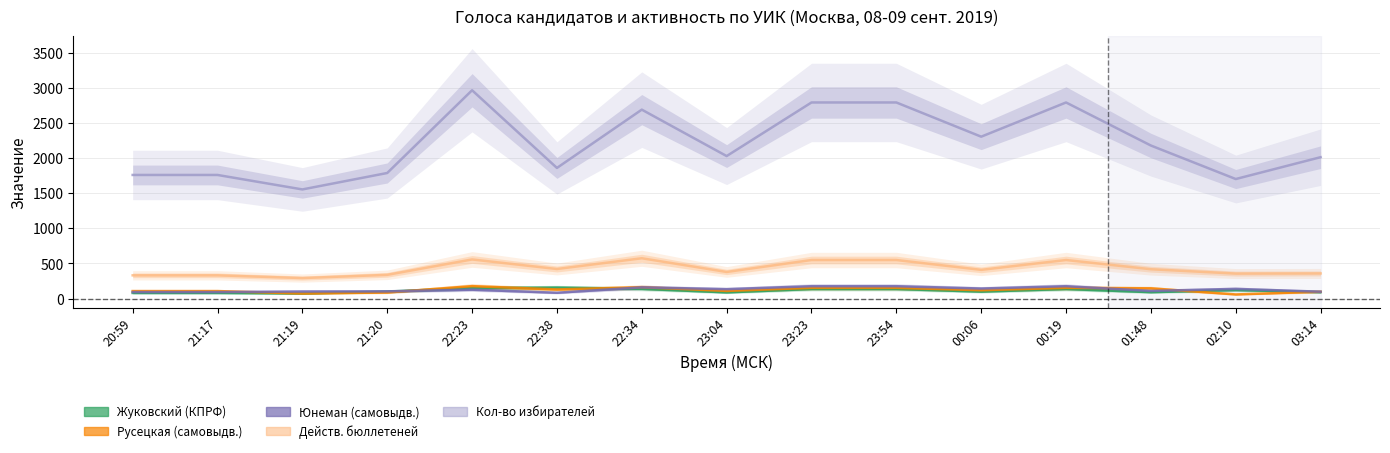

True or false: Действ. бюллетеней and Кол-во избирателей cross at least once.

False